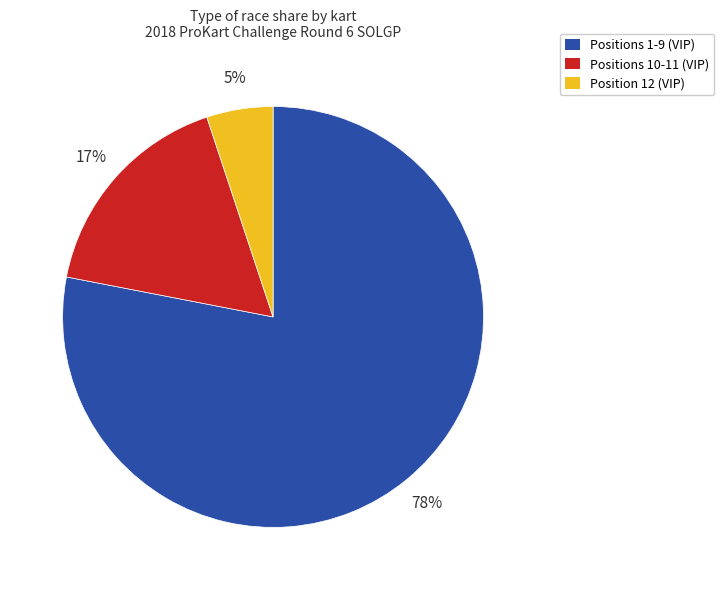

Rank the categories by value from highest to lowest.

Positions 1-9 (VIP), Positions 10-11 (VIP), Position 12 (VIP)